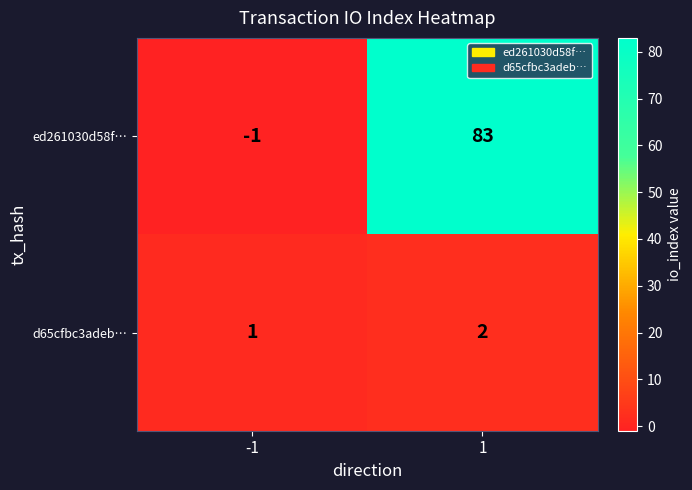

What is the difference between the maximum and minimum values in the ed261030d58f… series?

84